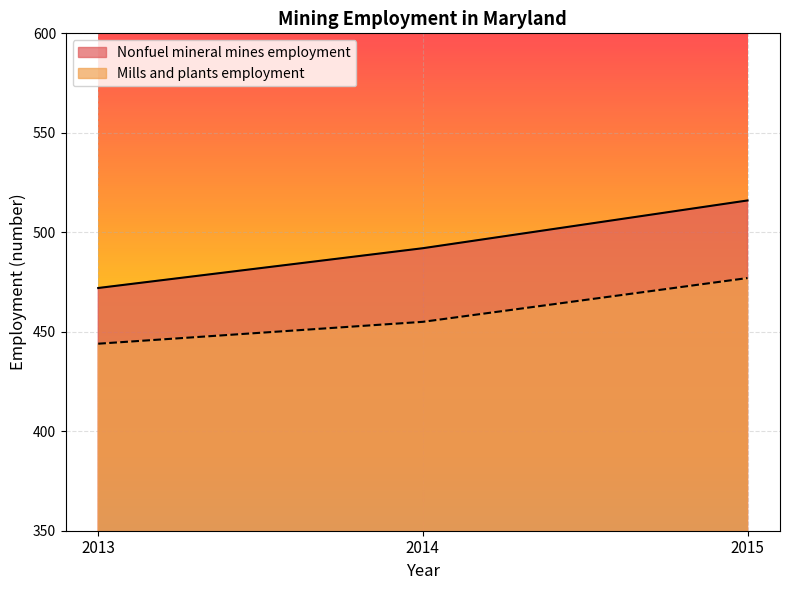

How many distinct data groups are displayed?

2